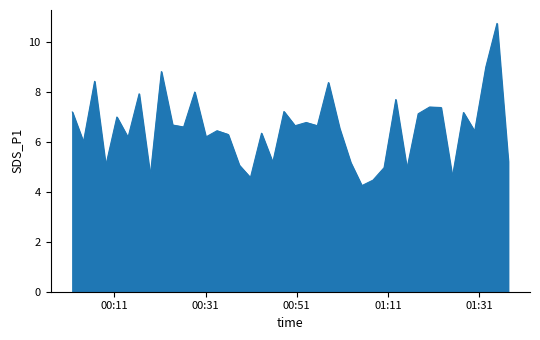

What is the average value?

6.5